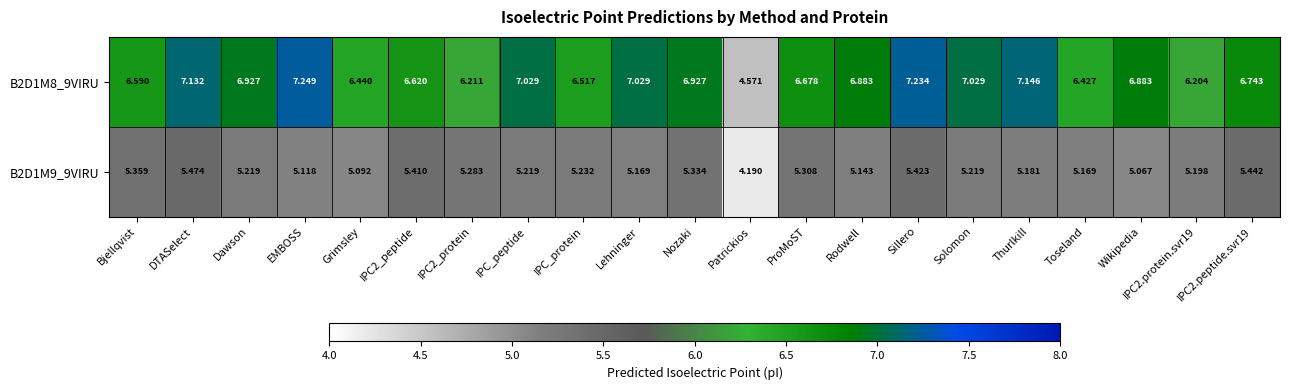

At which label does B2D1M8_9VIRU first exceed 6?

Bjellqvist